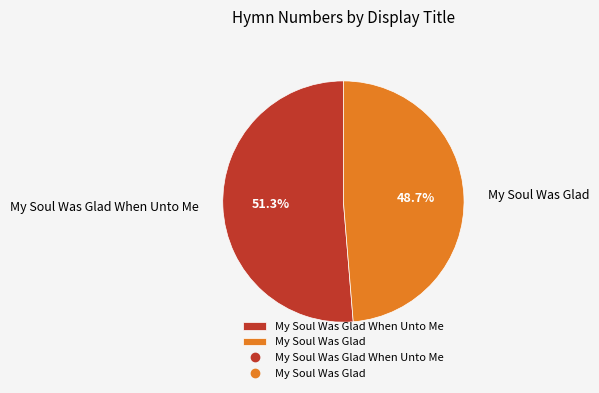

What percentage is the My Soul Was Glad When Unto Me slice, to the nearest percent?

51%